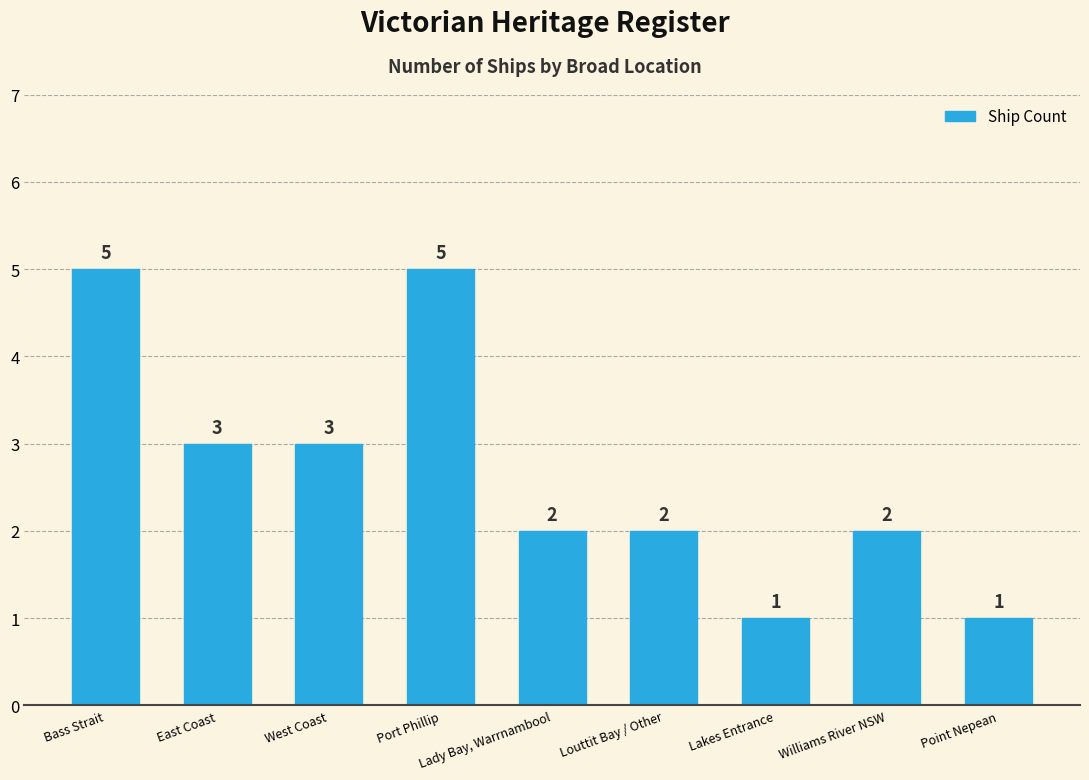

What is the change in value from Port Phillip to Lady Bay, Warrnambool?

-3